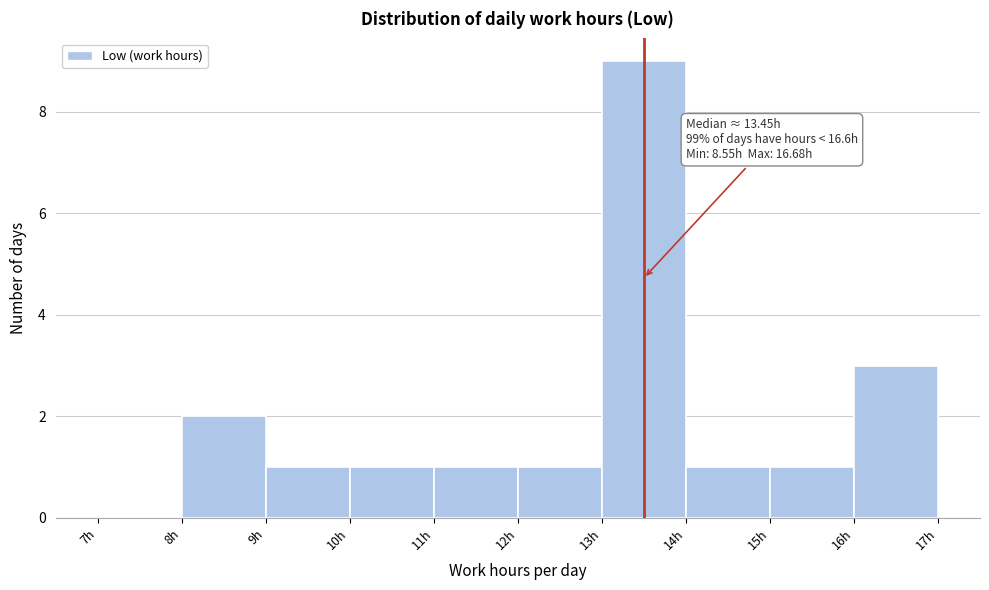

Which range on the x-axis has the tallest bar?

13 to 14